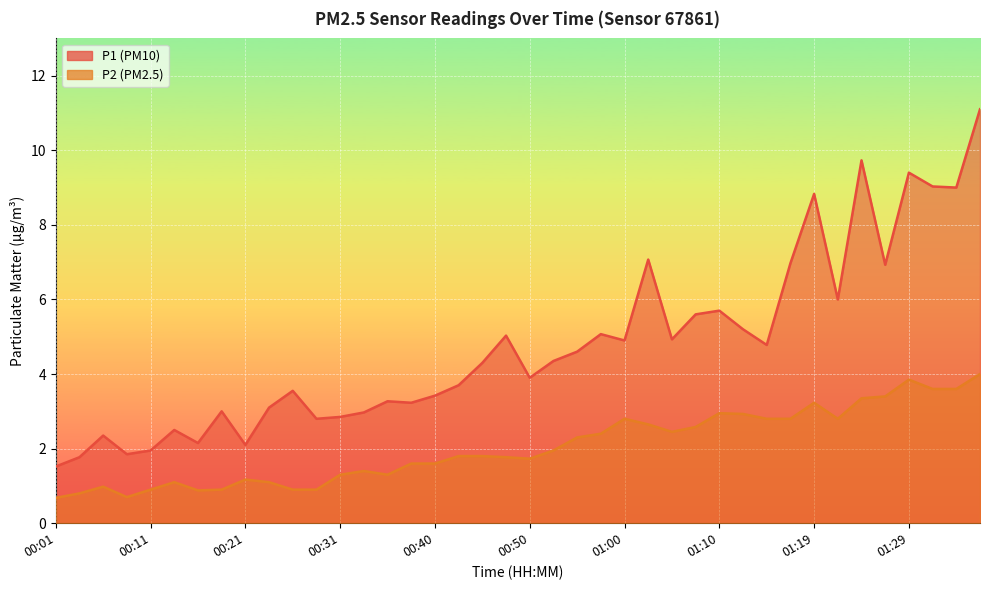

At which category does P2 reach its first local peak?

00:06